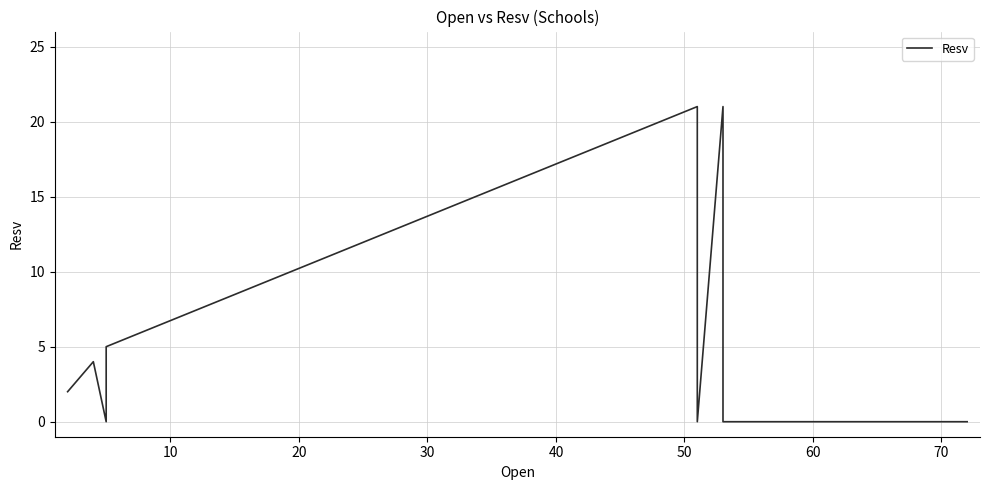

How many points are higher than both their immediate neighbors (excluding endpoints)?

3